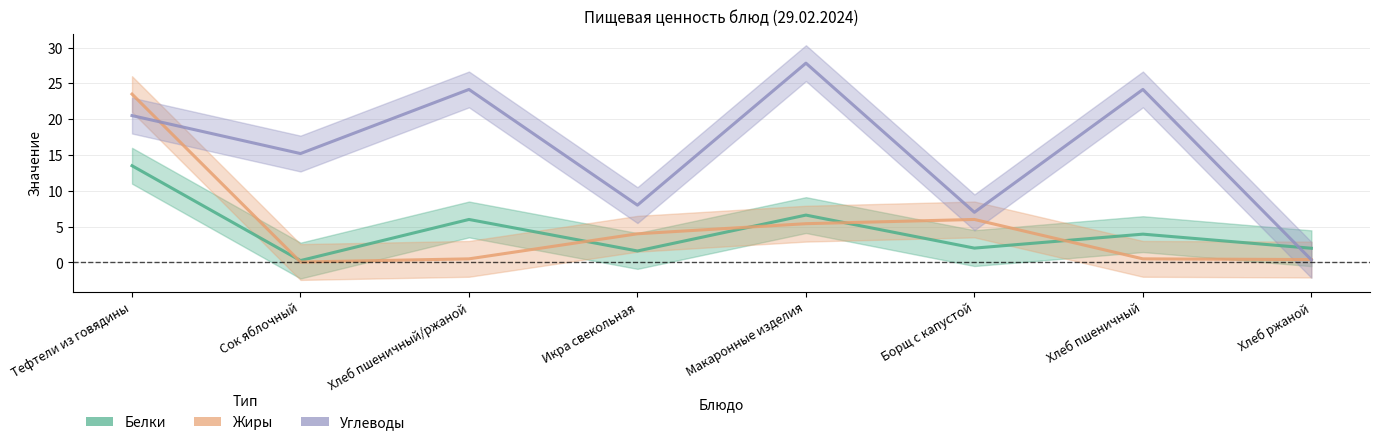

Which series has the largest total across all categories?

Углеводы